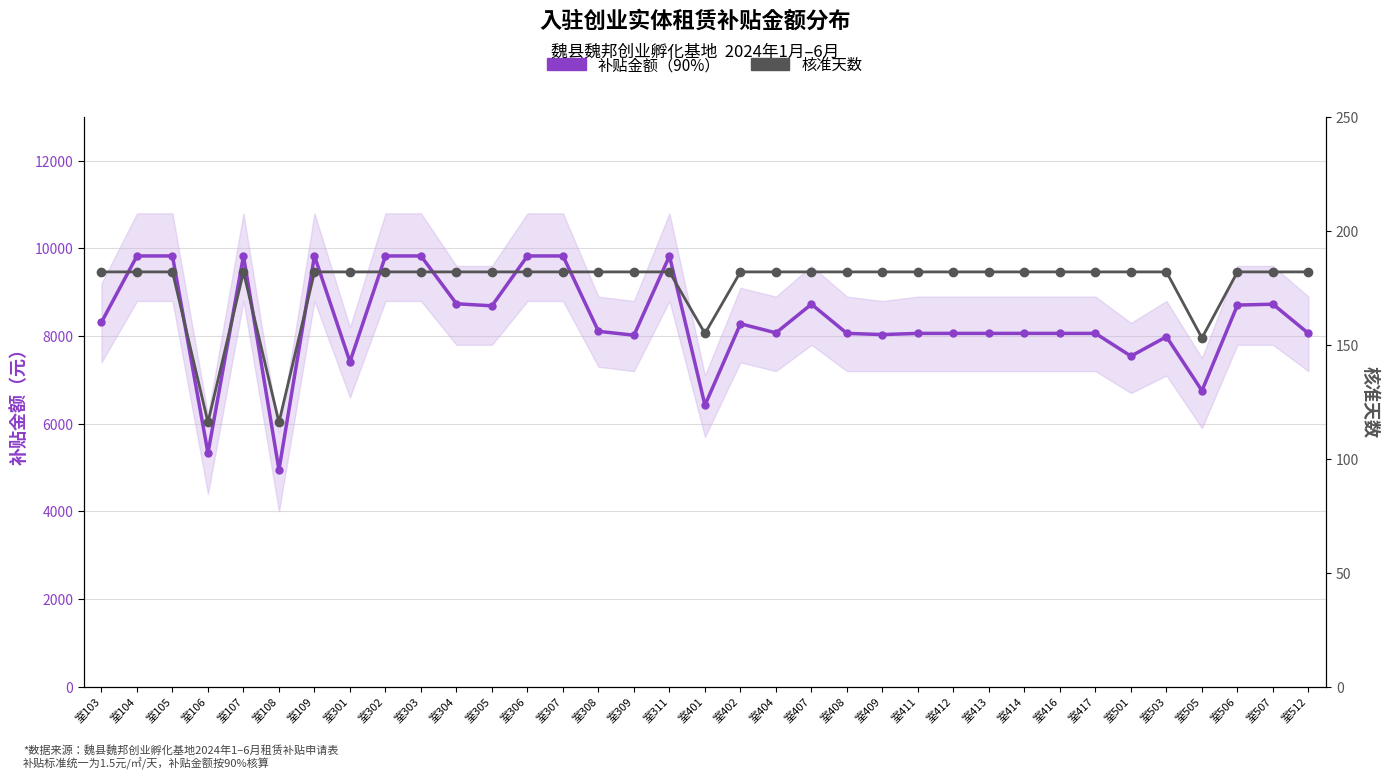

What is the total value across all series at 室107?

10010